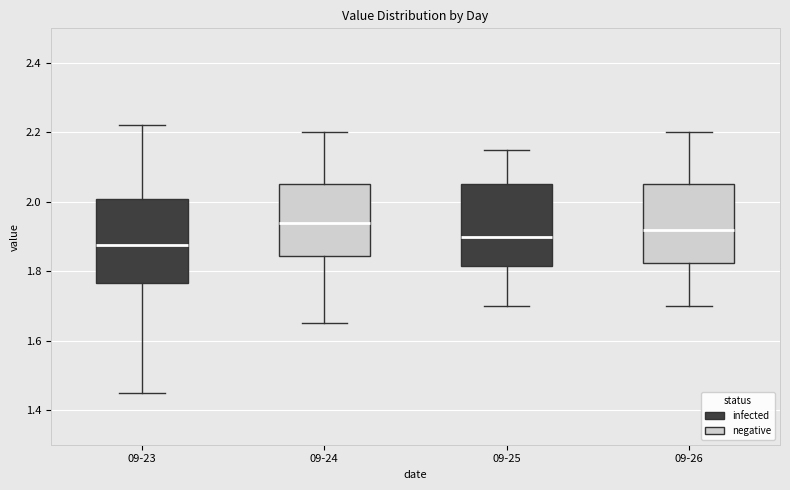

Where does the median line of the box for 09-25 sit on the y-axis? The values are not printed on the chart, so give them approximately, as read against the axis.

1.90